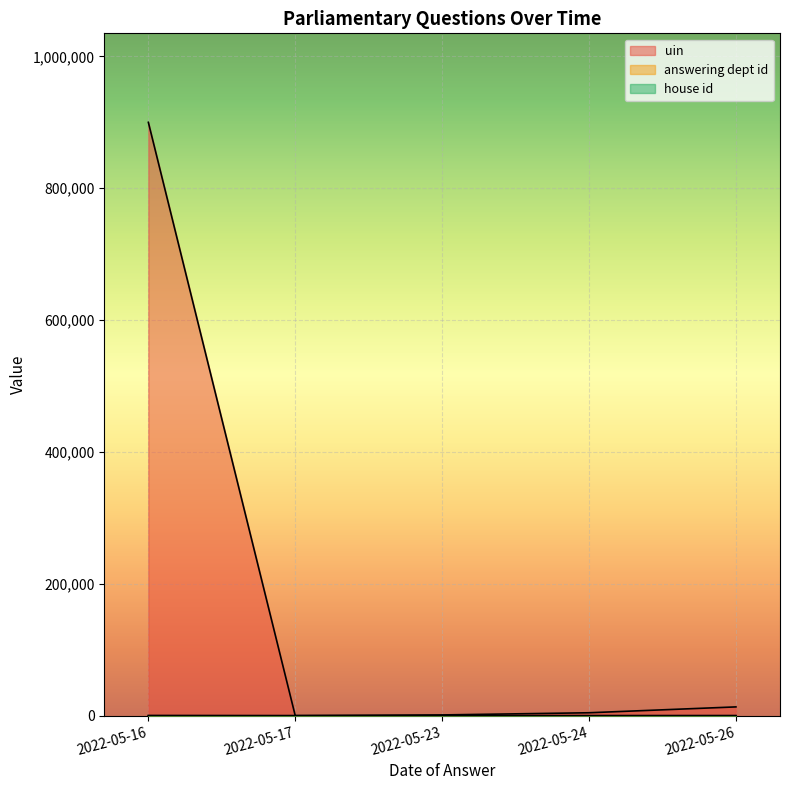

At how many categories does at least one series exceed 286350?

1